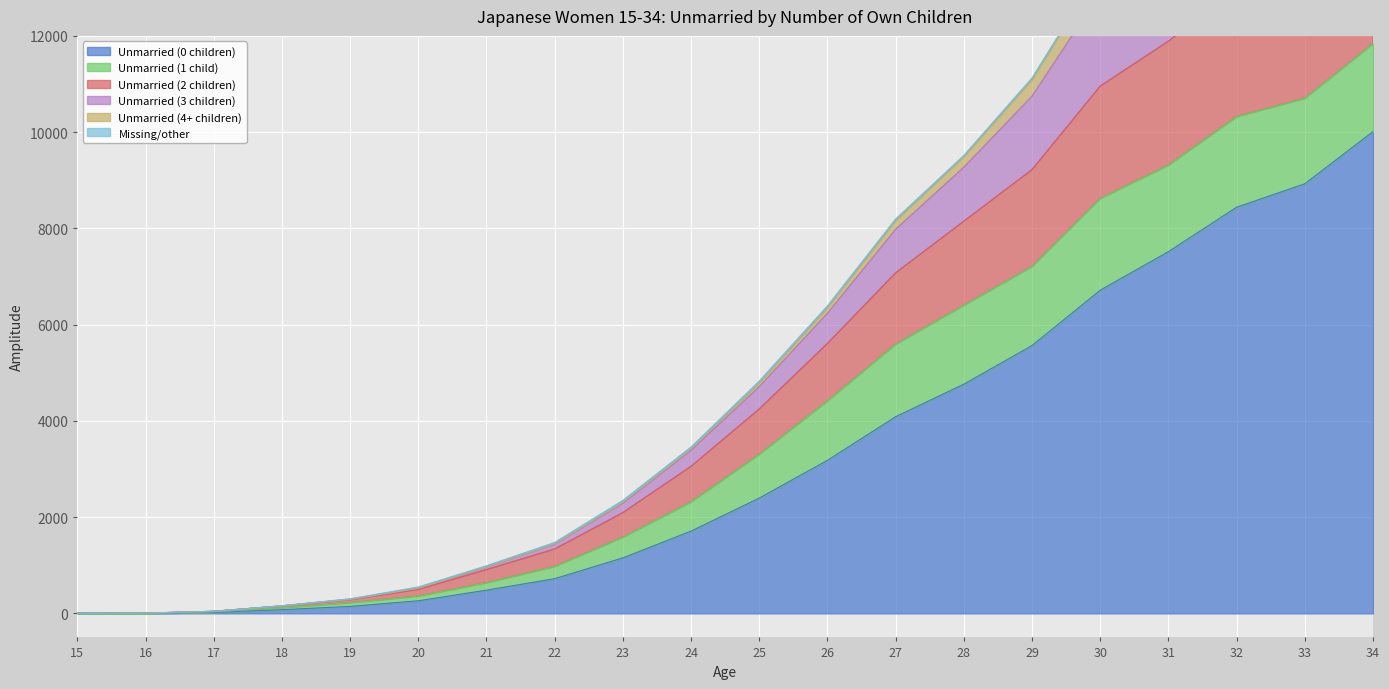

The Unmarried (2 children) series shows 1065 at 24. True or false?

False